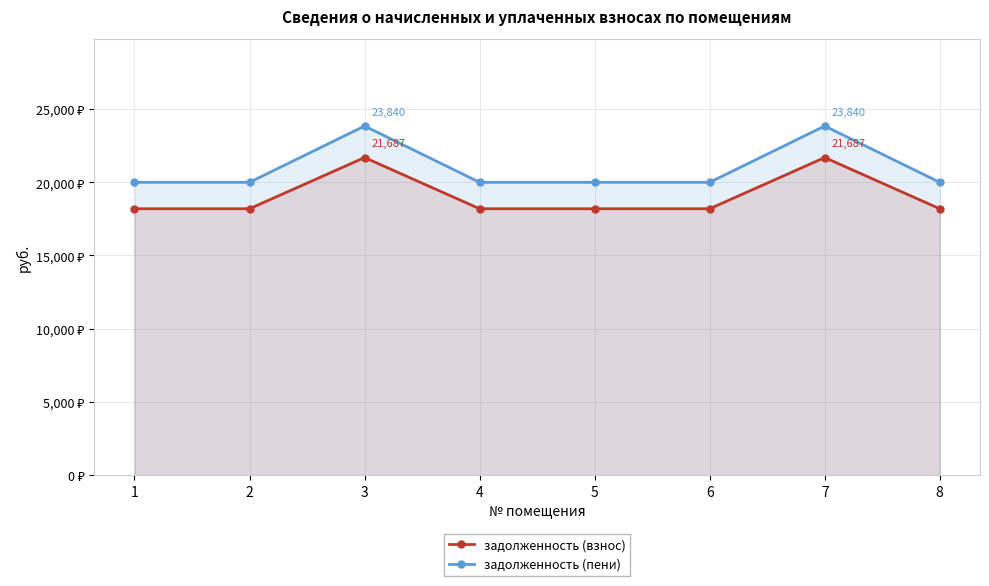

True or false: задолженность (пени) has a value of 19996.0 at 8.

True